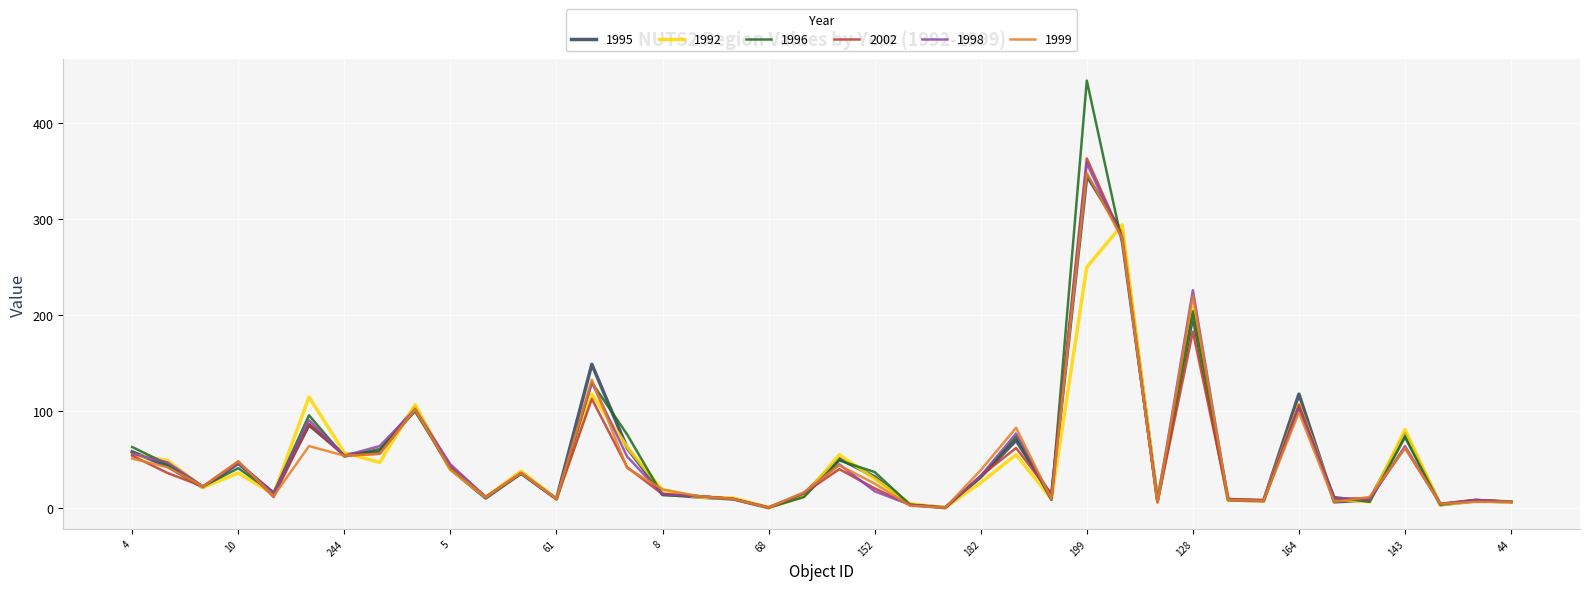

In 1998, how many points are higher than both neighbors (excluding endpoints)?

12